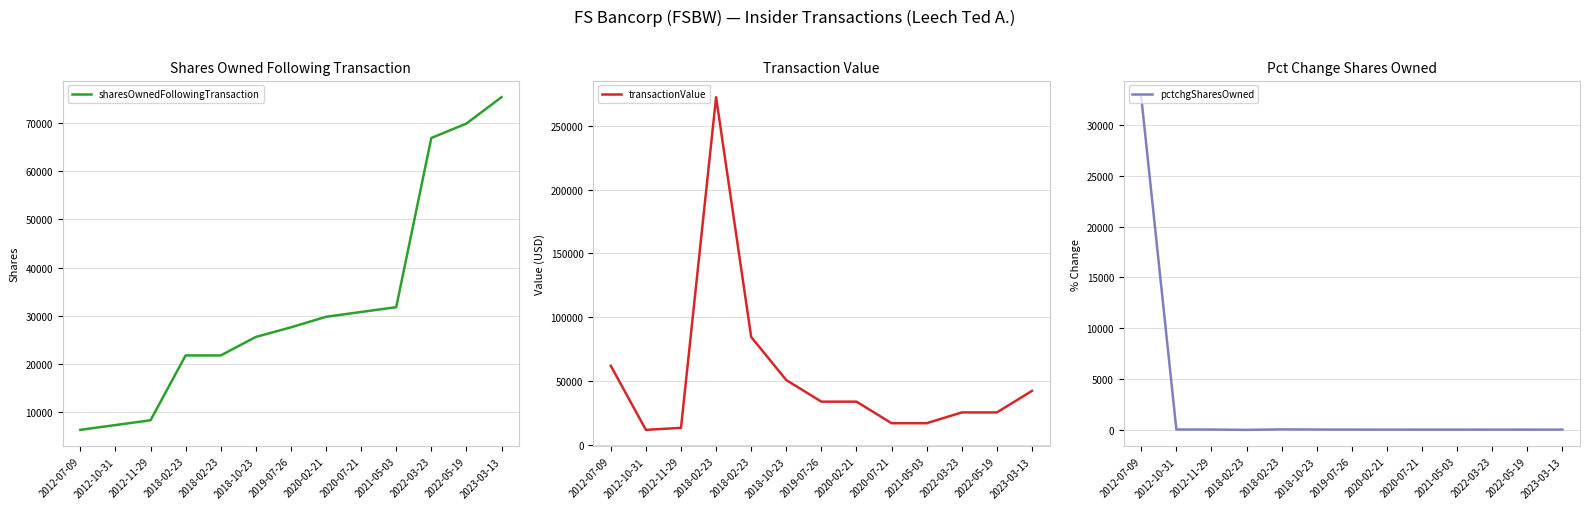

At how many categories does at least one series exceed 186470?

1